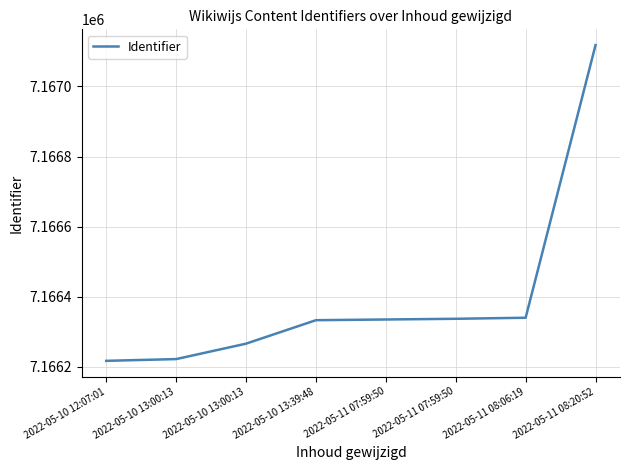

How many lines are shown in the chart?

1